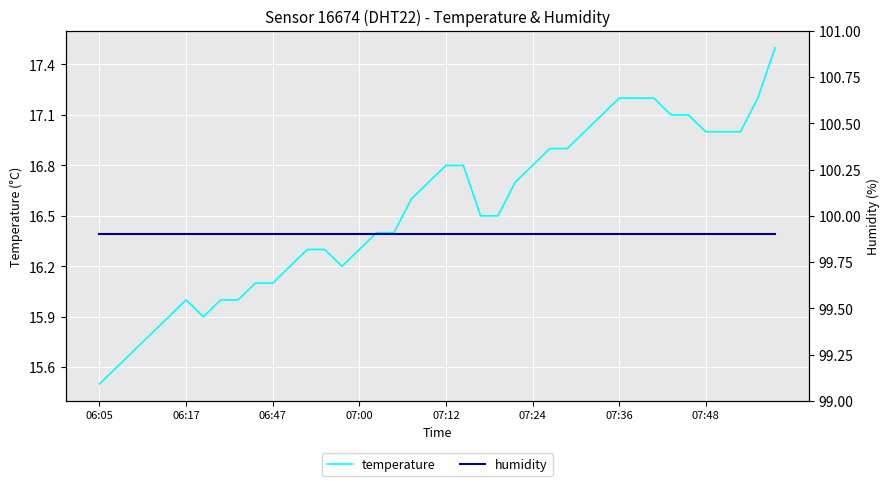

How many categories are shown in the chart?

40